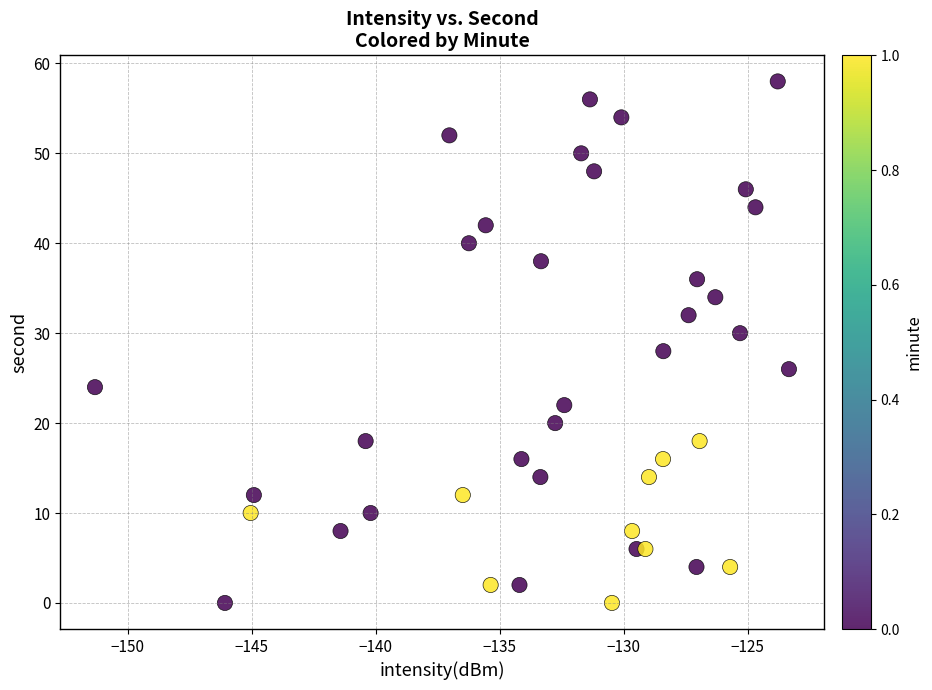

What is the range of Y values (max minus min)?

58